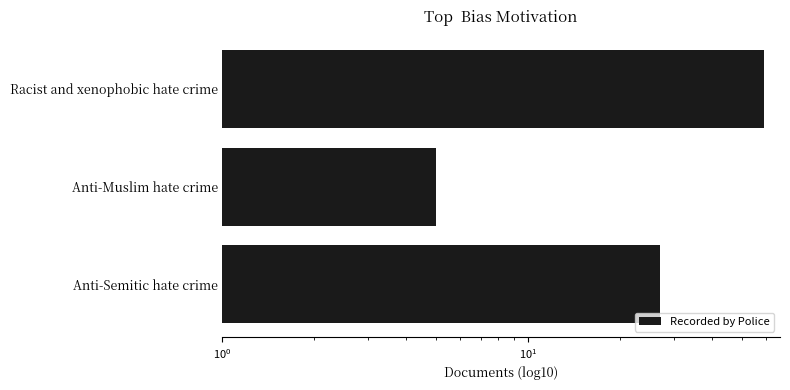

What is the average value?

30